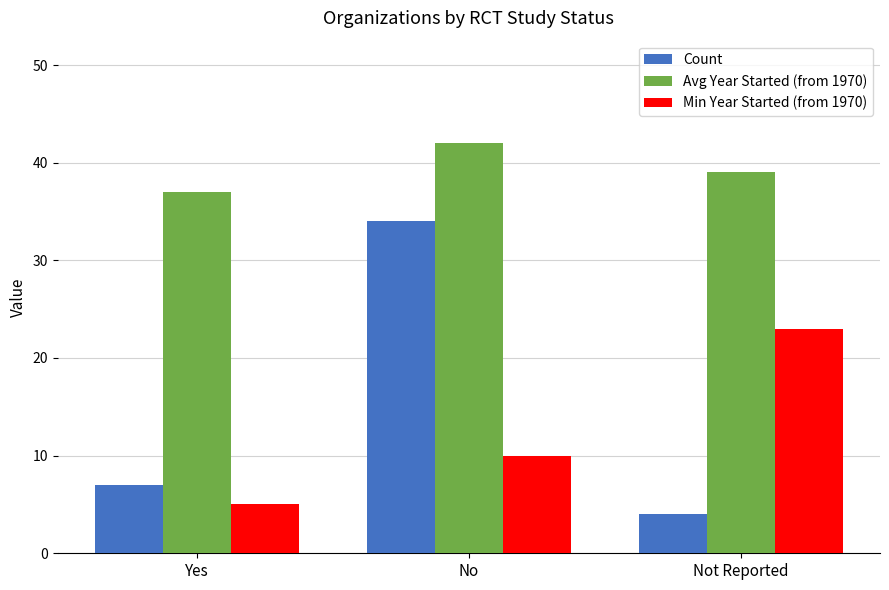

How many distinct data groups are displayed?

3